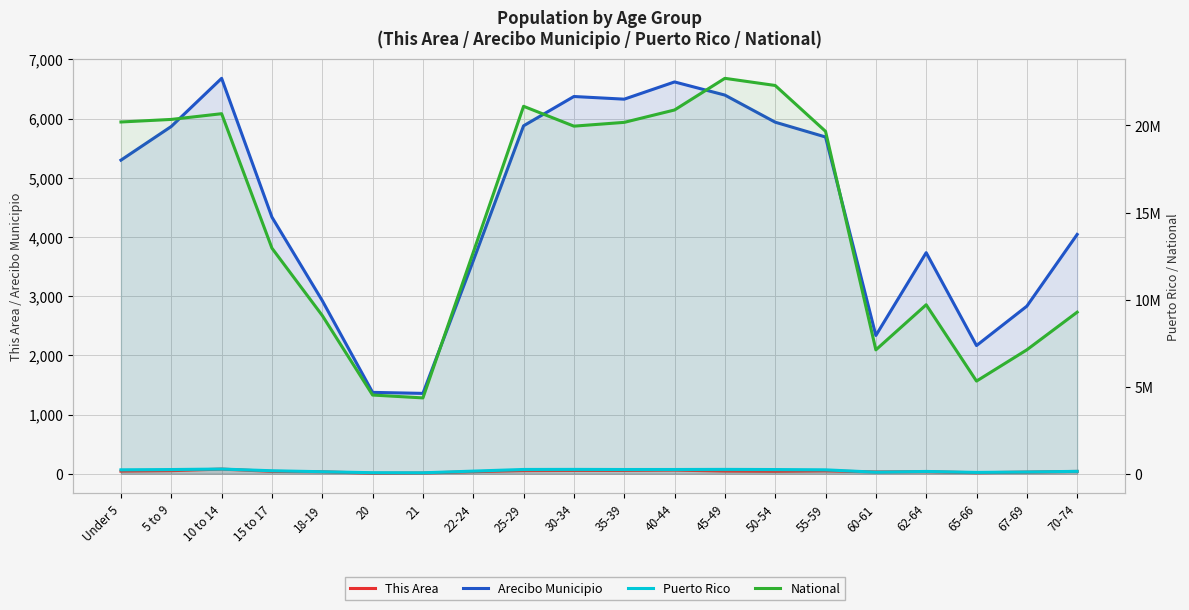

What is the difference between the maximum and minimum values in the Arecibo Municipio series?

5322